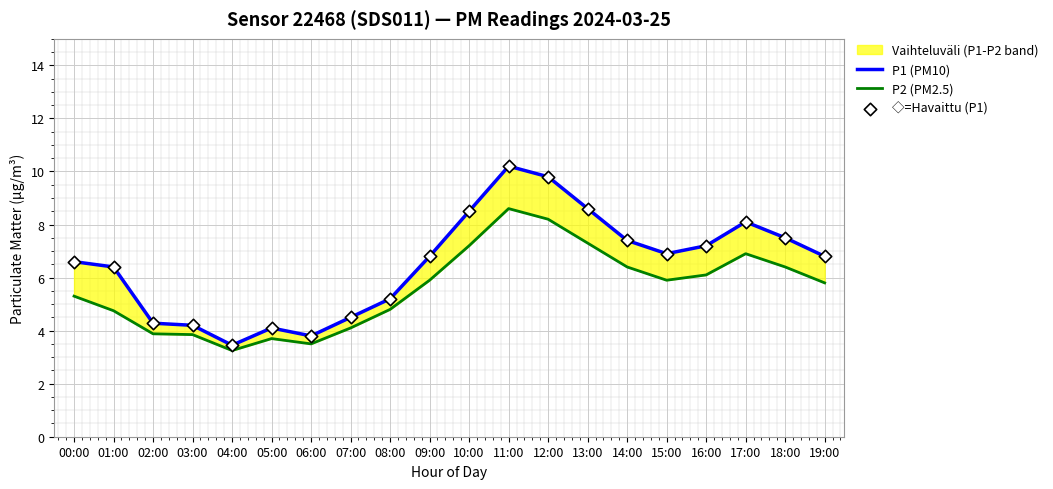

At how many categories does at least one series exceed 9?

2